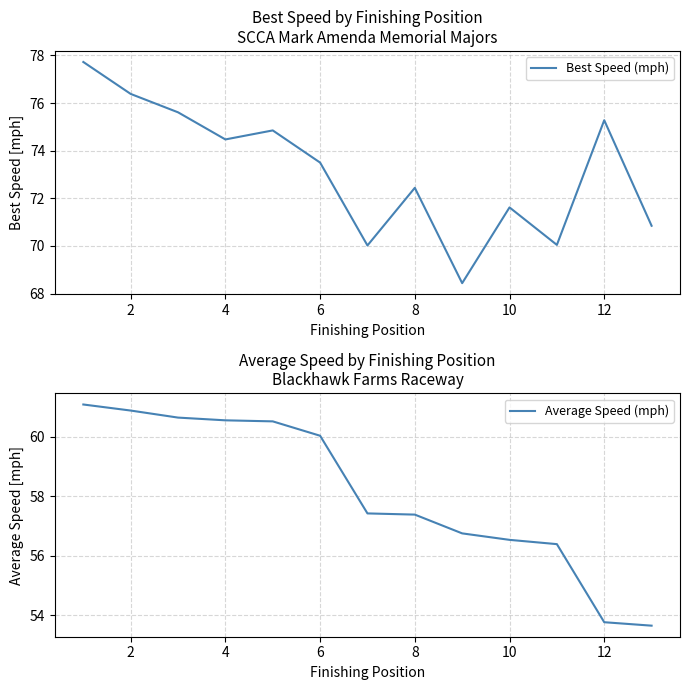

The value of Average Speed (mph) at 4 is 17.9. True or false?

False